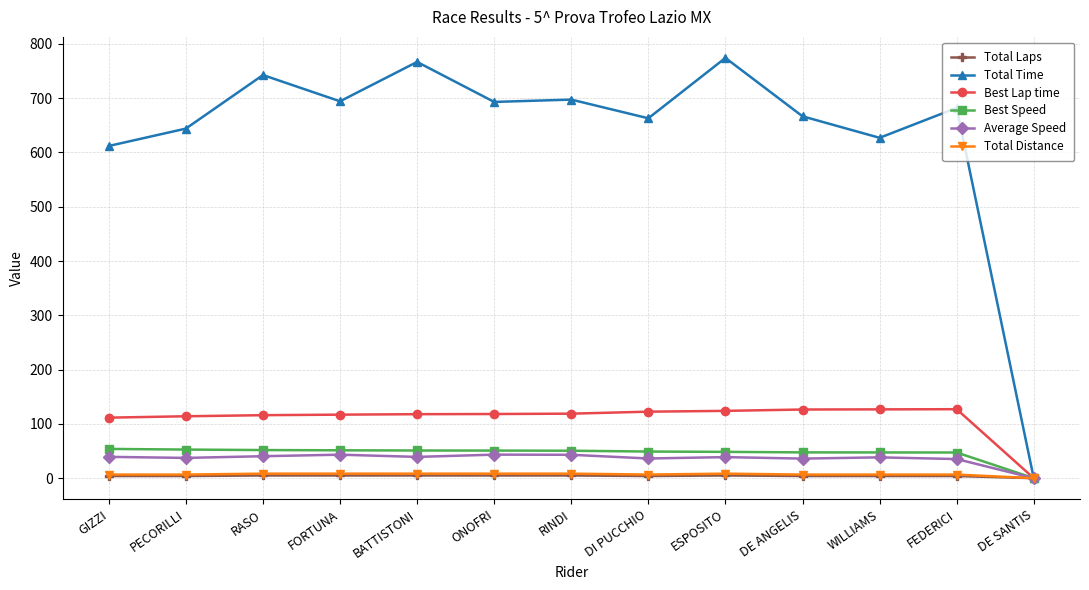

True or false: Best Lap time has more than 0 points higher than both neighbors.

True